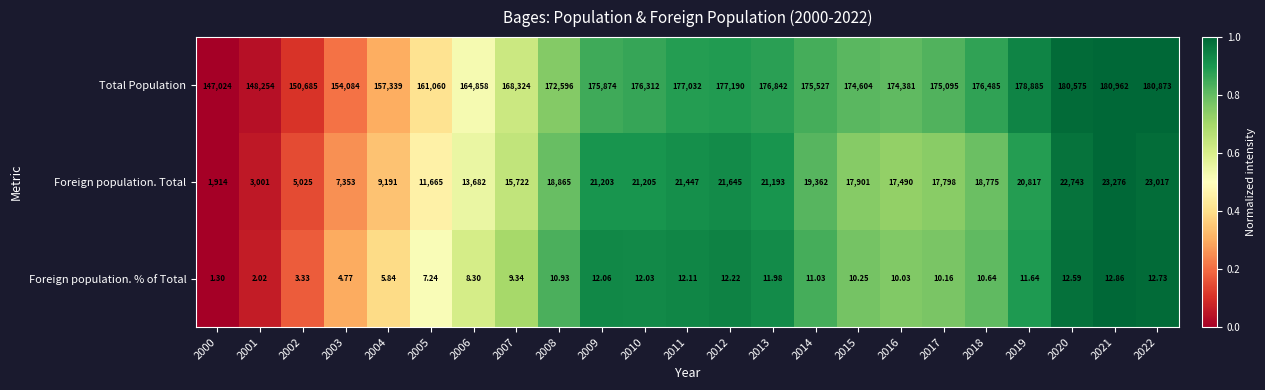

Which series has the largest total across all categories?

Total Population